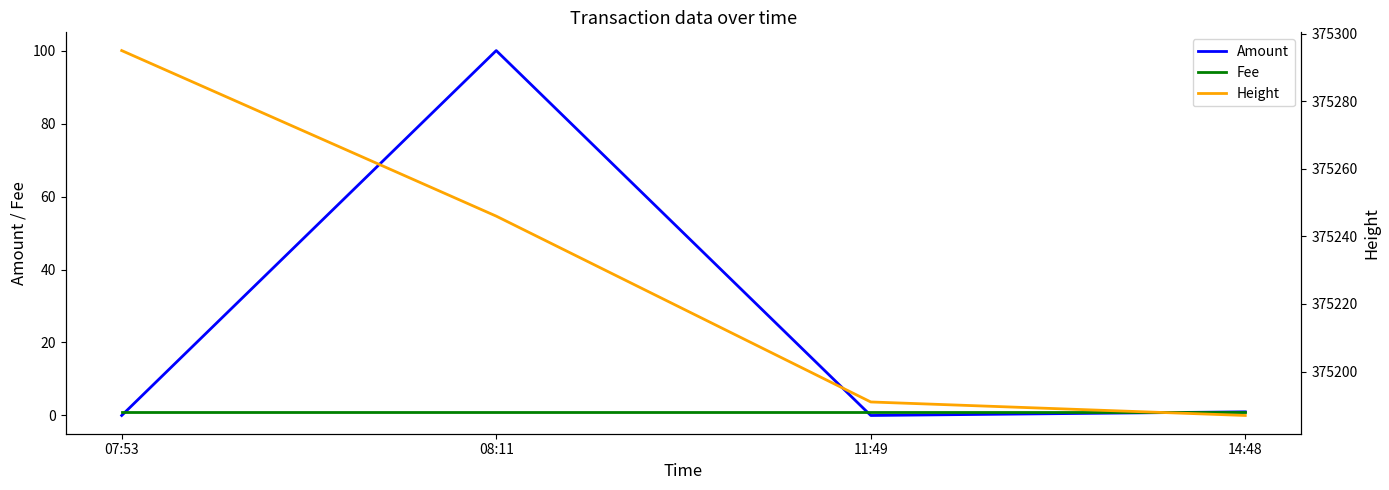

What is the label of the 4th point from the left?

14:48